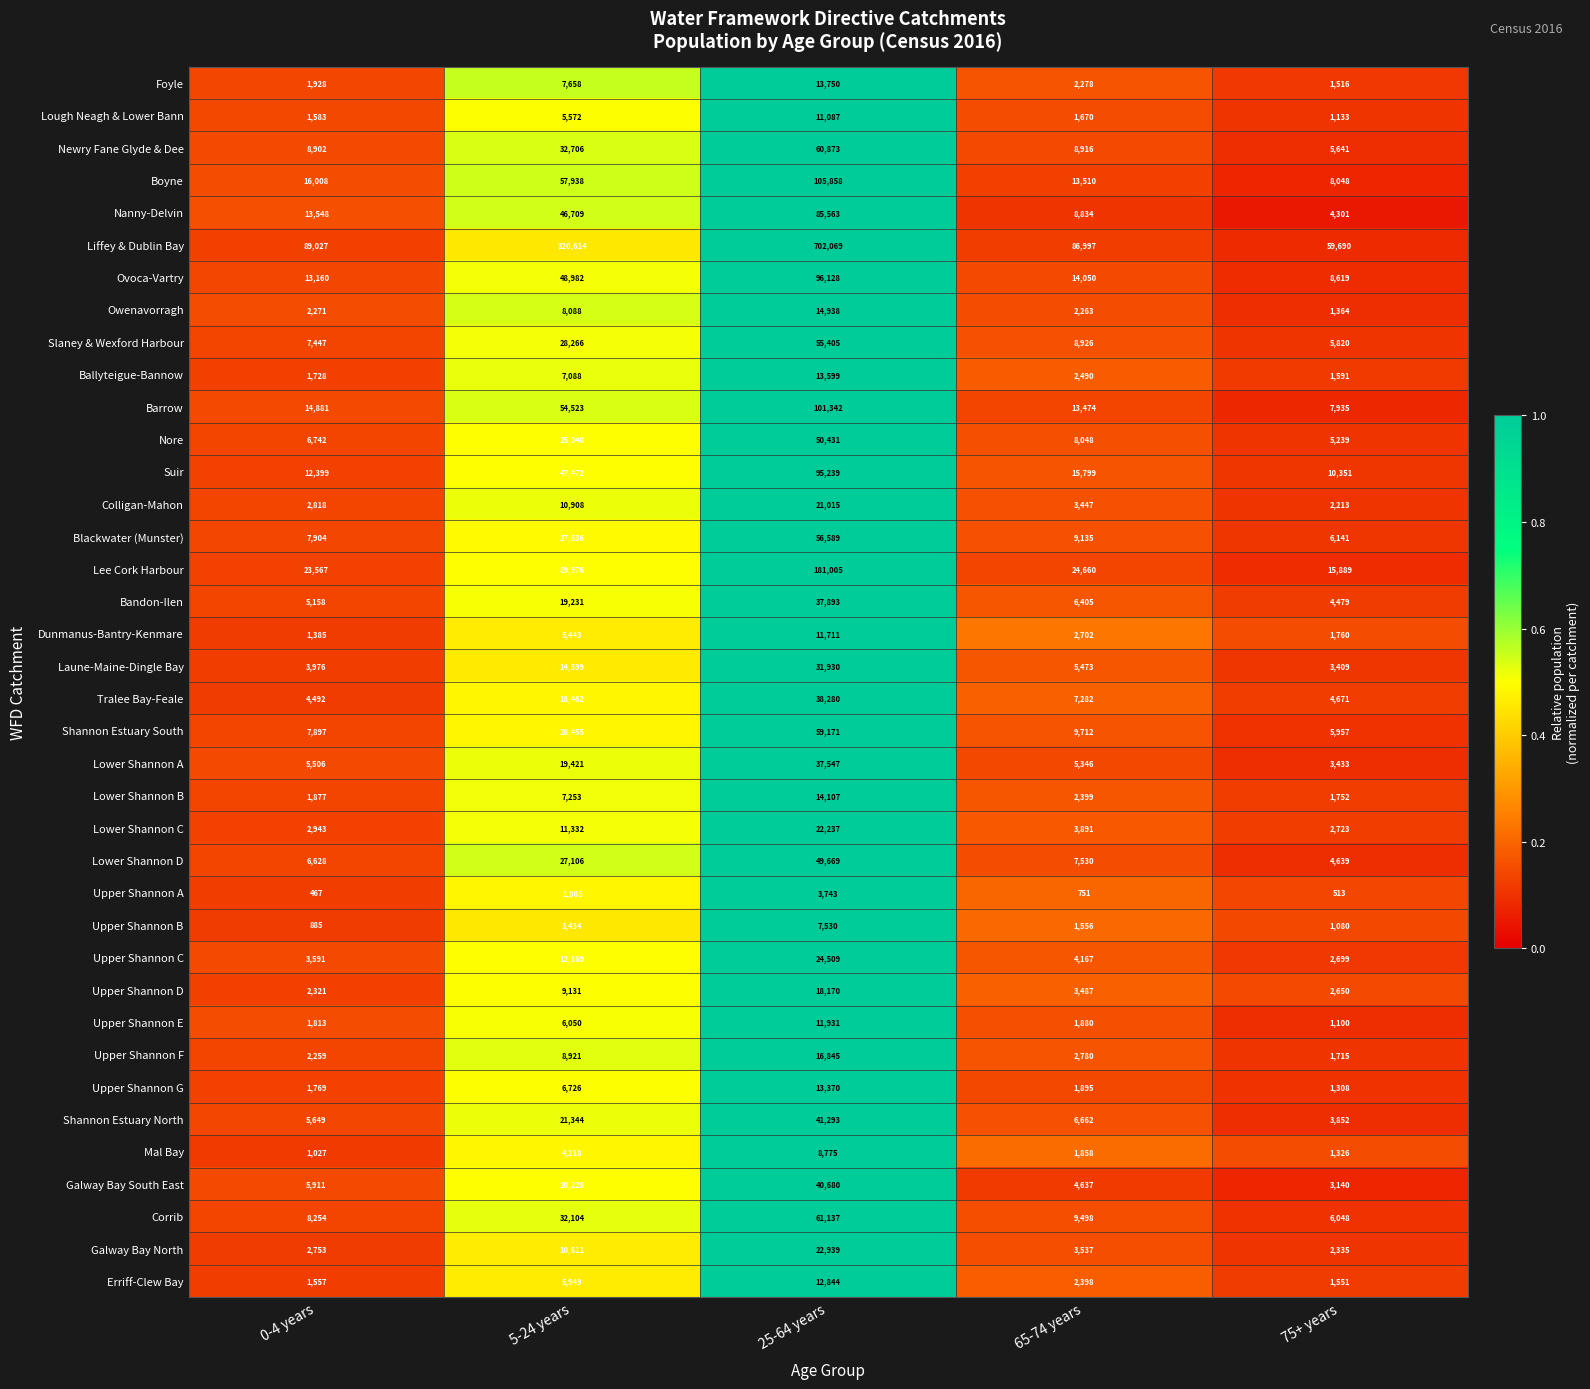

What is the difference between the highest and lowest values at 5-24 years?

318809